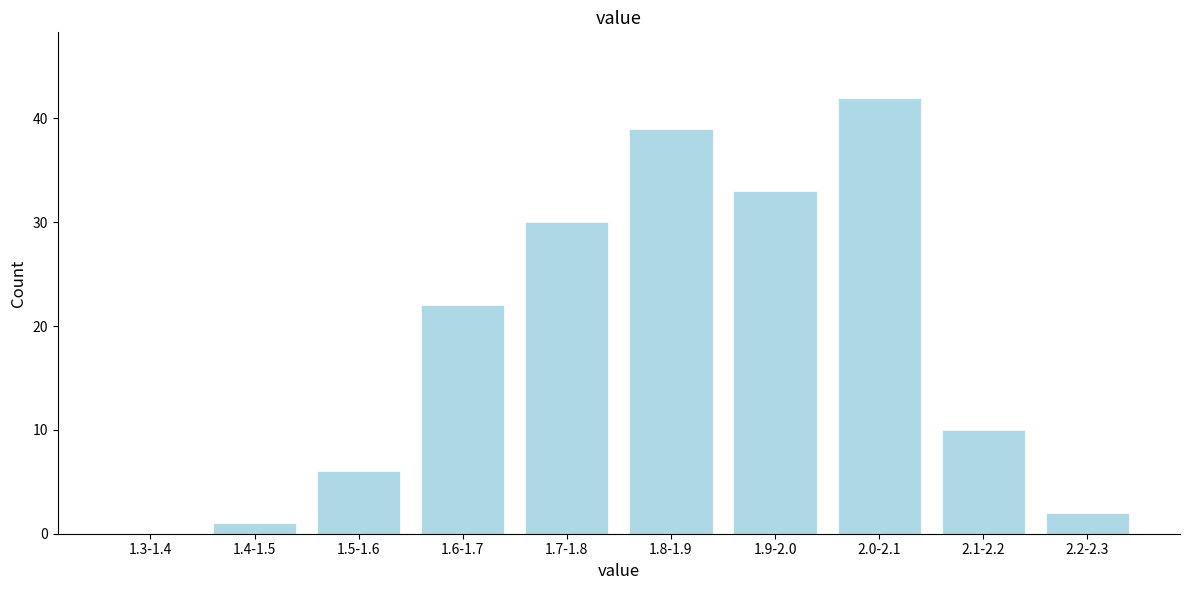

Reading left to right, transcribe all the data shown in this chart.

1.3-1.4=0	1.4-1.5=1	1.5-1.6=6	1.6-1.7=22	1.7-1.8=30	1.8-1.9=39	1.9-2.0=33	2.0-2.1=42	2.1-2.2=10	2.2-2.3=2